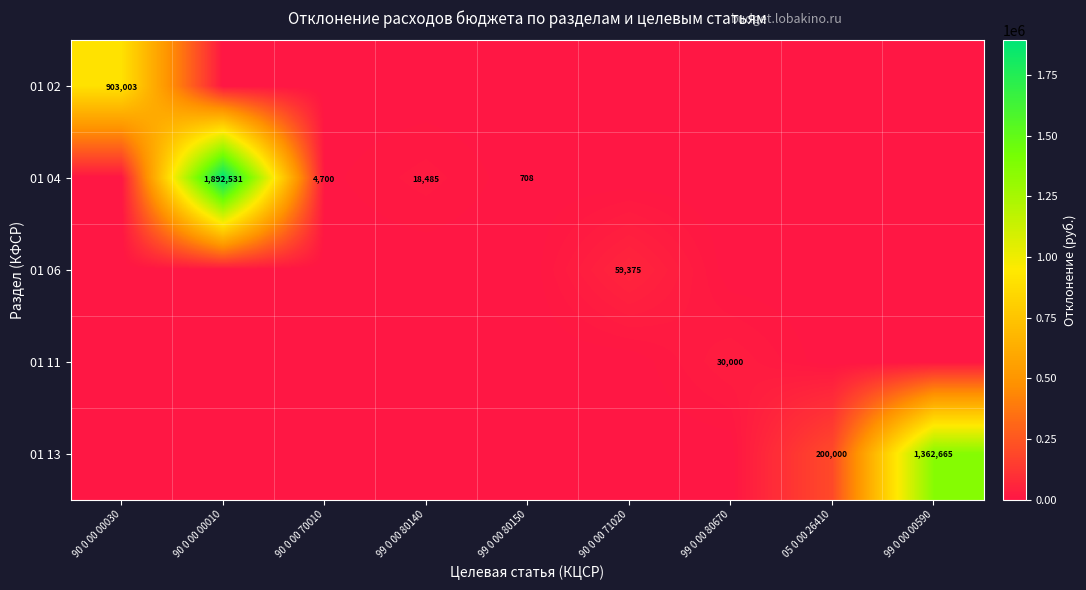

List the labels in order of 01 04 value, smallest first.

90 0 00 00030, 90 0 00 71020, 99 0 00 80670, 05 0 00 26410, 99 0 00 00590, 99 0 00 80150, 90 0 00 70010, 99 0 00 80140, 90 0 00 00010